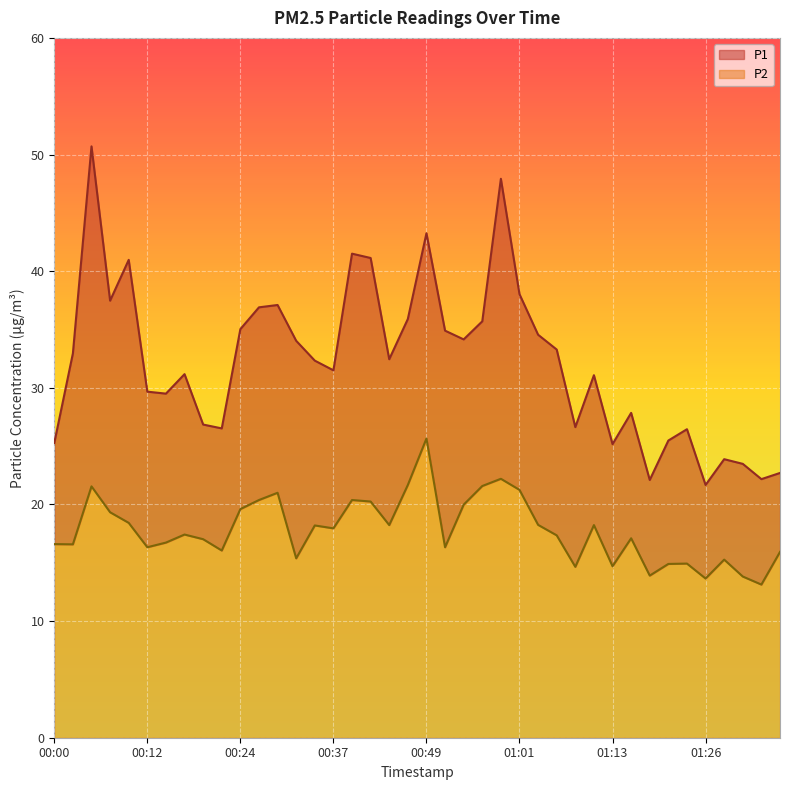

What is the value of the P2 point at the 25th from the left?

22.2